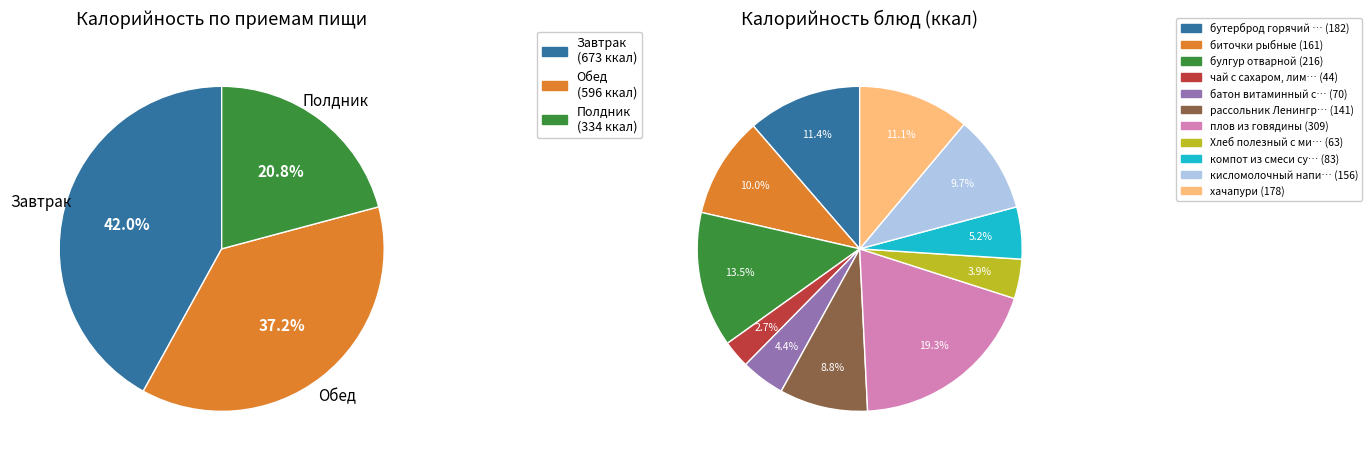

The биточки рыбные slice represents 10% of the pie. True or false?

True